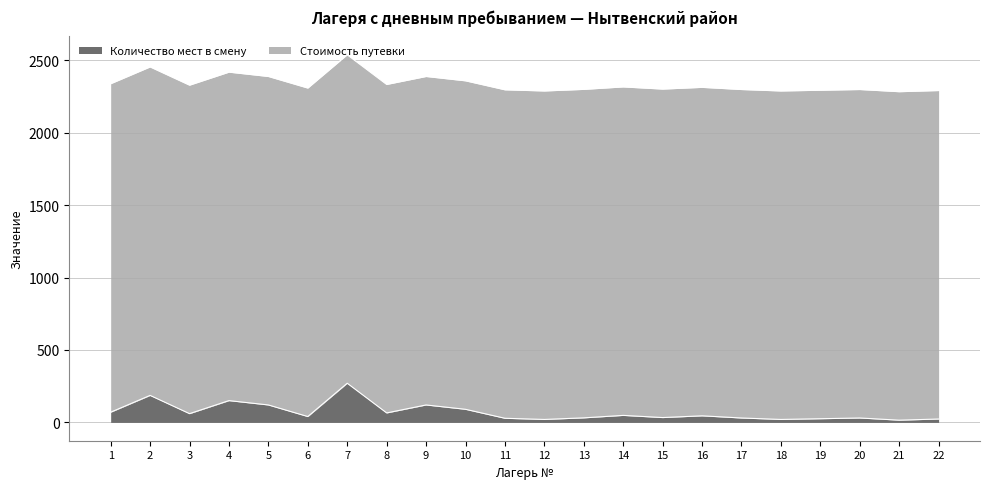

The chart shows a value of 31 at 13. True or false?

True